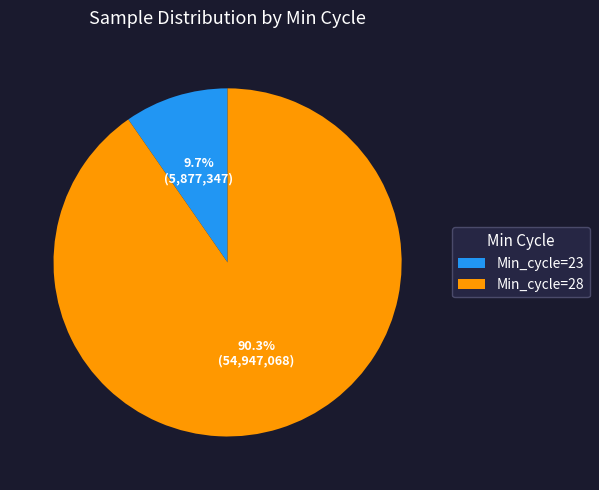

Which slice is the largest?

Min_cycle=28